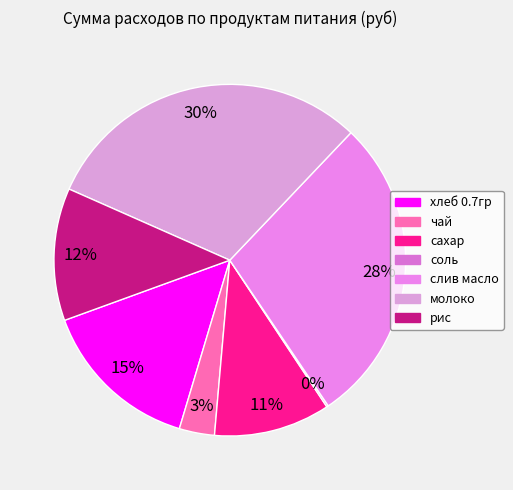

How many segments does this pie chart have?

7